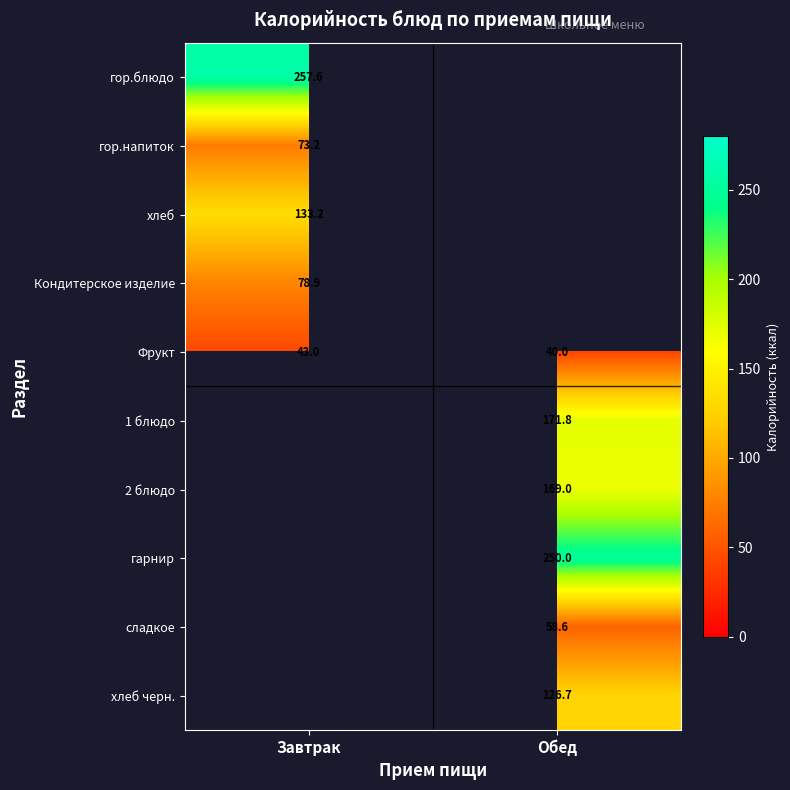

What is the sum of all Фрукт values?

83.0